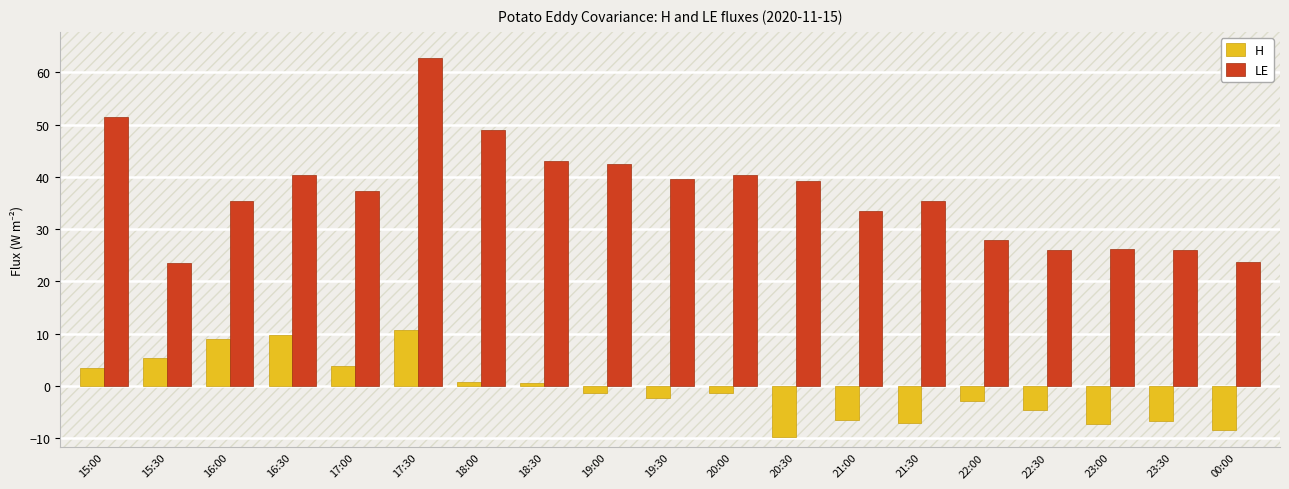

What is the approximate value of LE at 15:30?

23.6